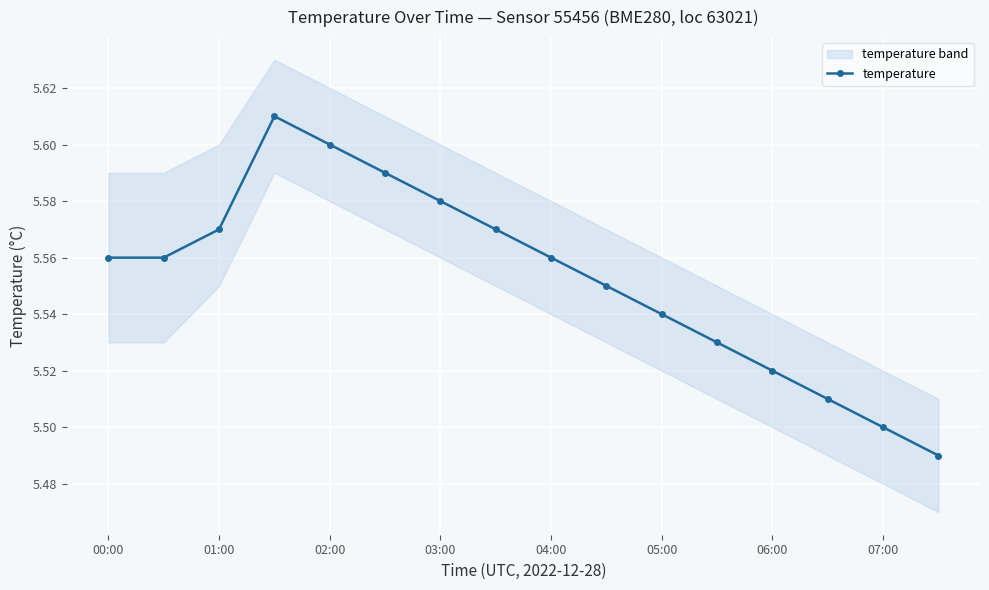

The value of temperature at 04:00 is 2.7. True or false?

False